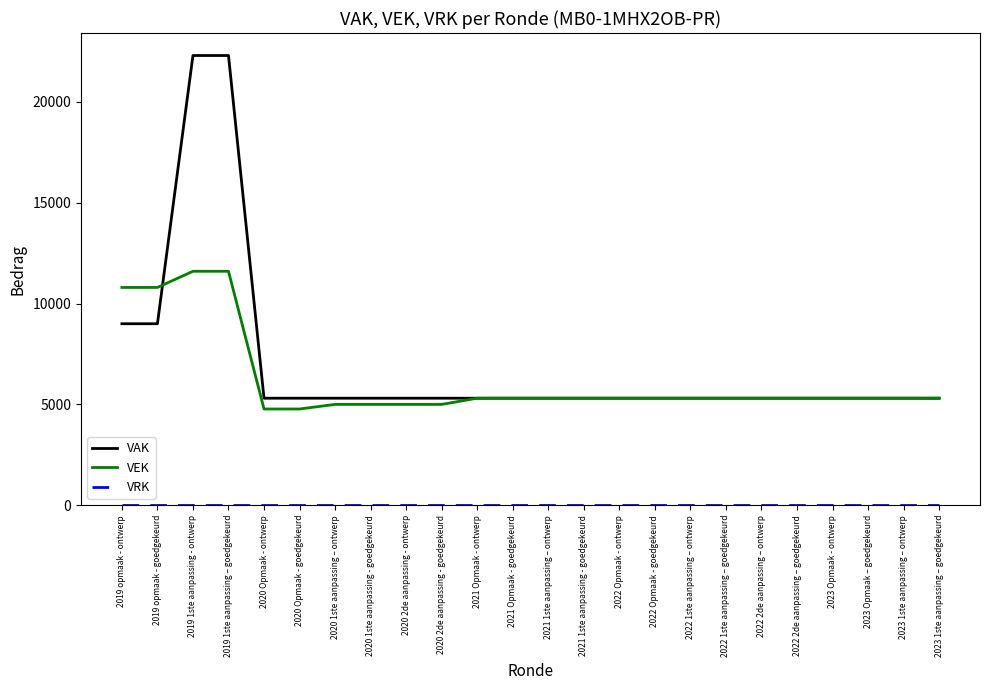

What is the difference between the highest and lowest values at 2020 Opmaak - ontwerp?

5307